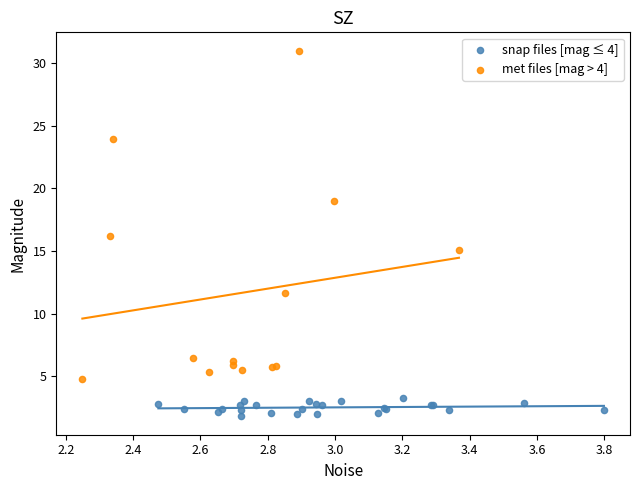

Which series has the largest Y range (max minus min)?

met files [mag > 4]